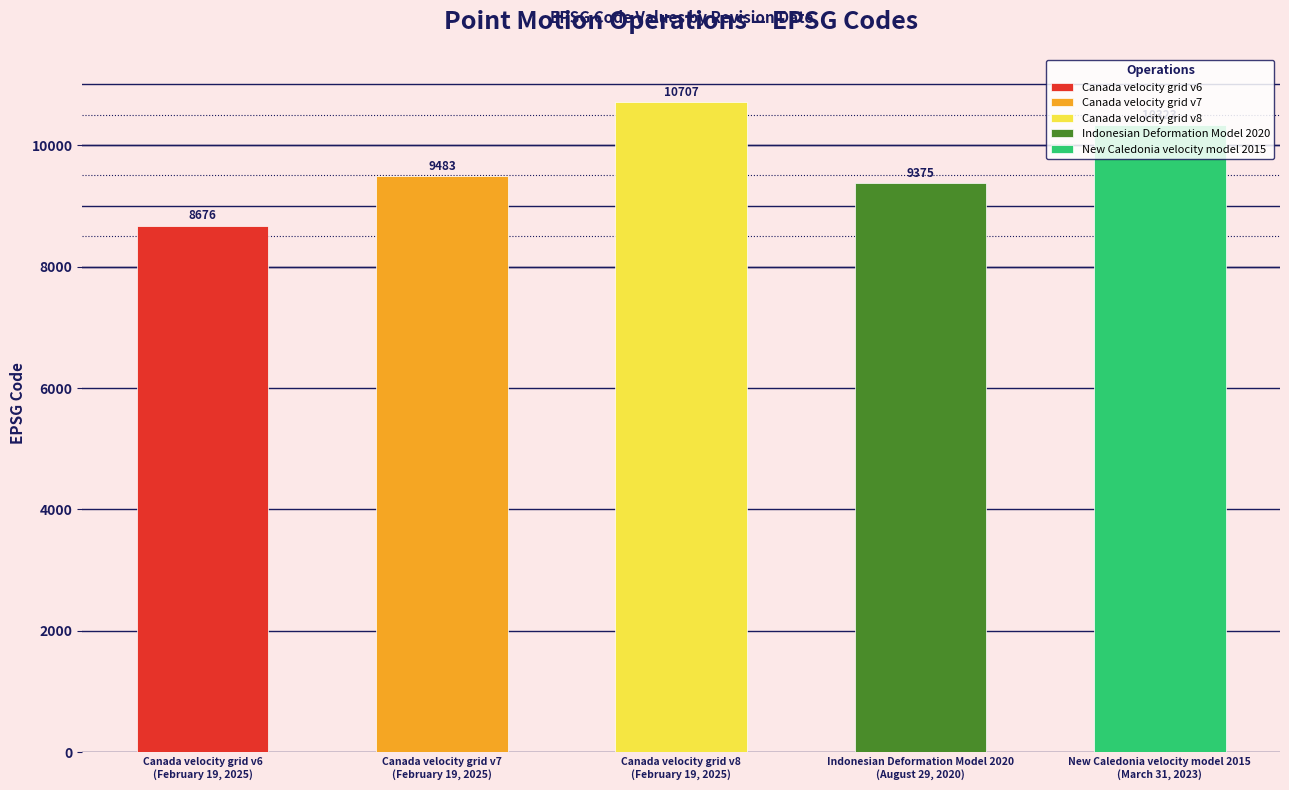

Which has a higher value, August 29, 2020 or March 31, 2023?

March 31, 2023